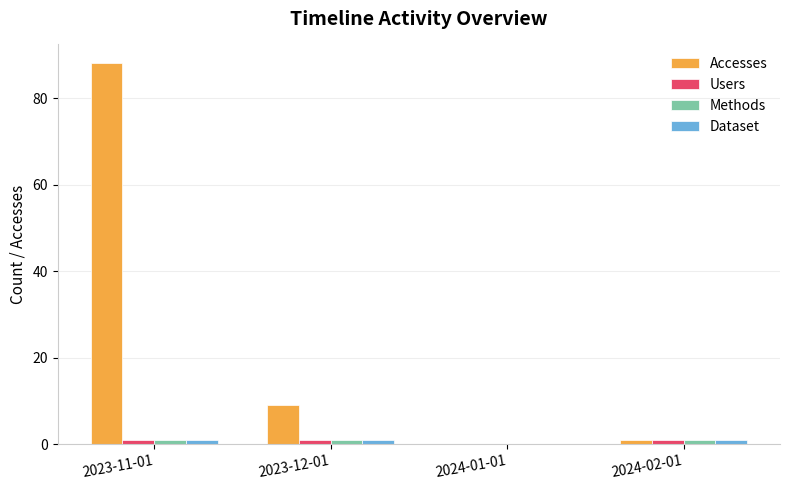

Is it true that Dataset equals 0 at 2024-01-01?

True